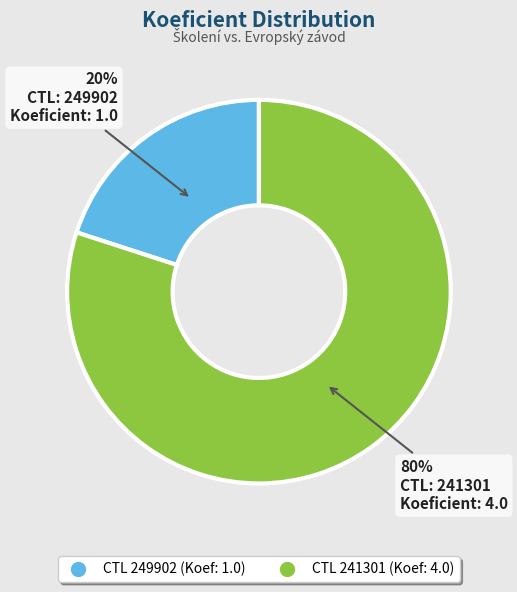

Does any single category account for the majority?

Yes